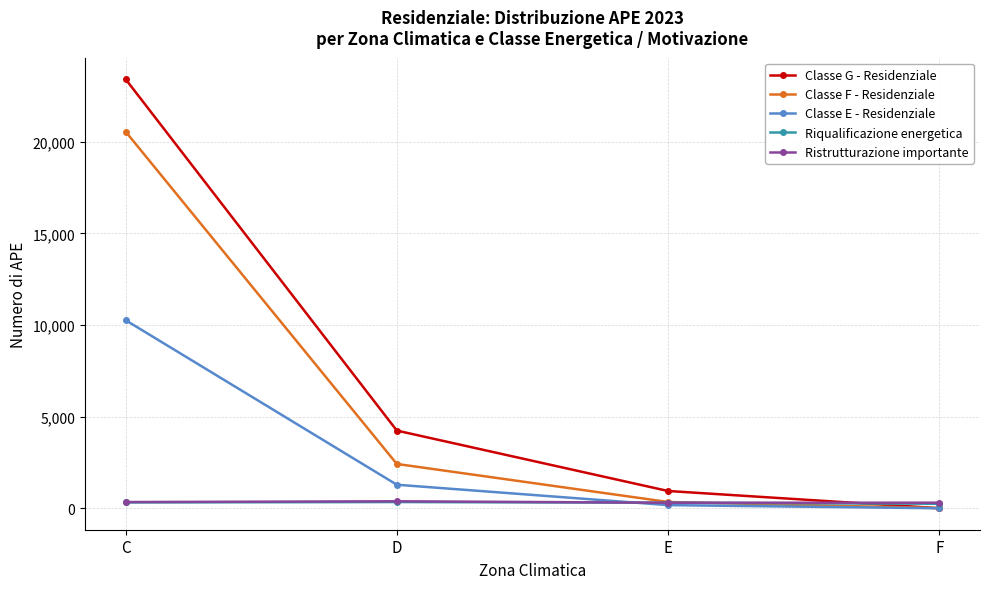

Which series has the largest total across all categories?

Classe G - Residenziale